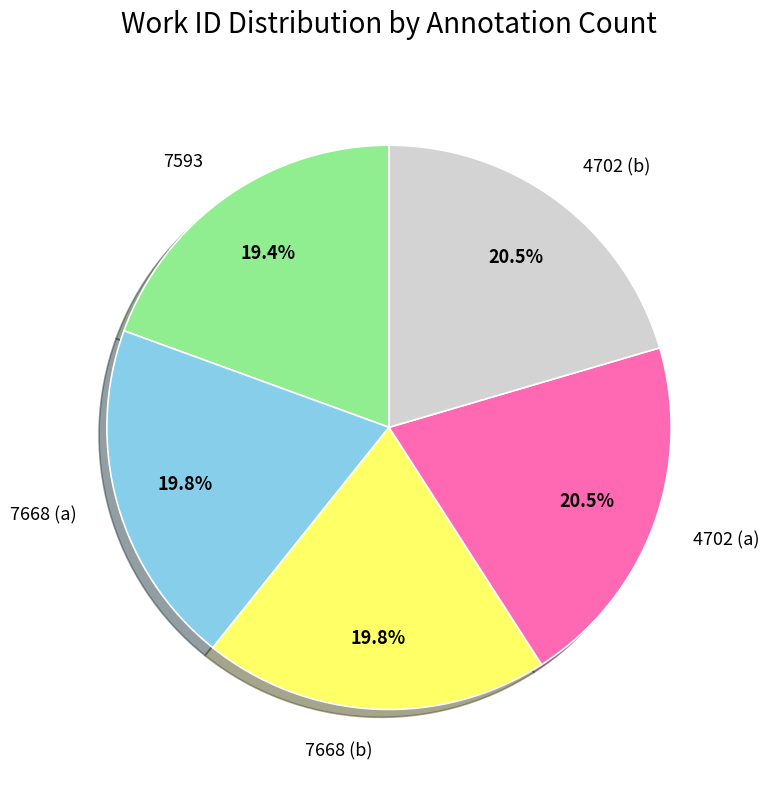

Approximately how many times larger is the value at 4702 (a) compared to 7668 (b)?

1.0